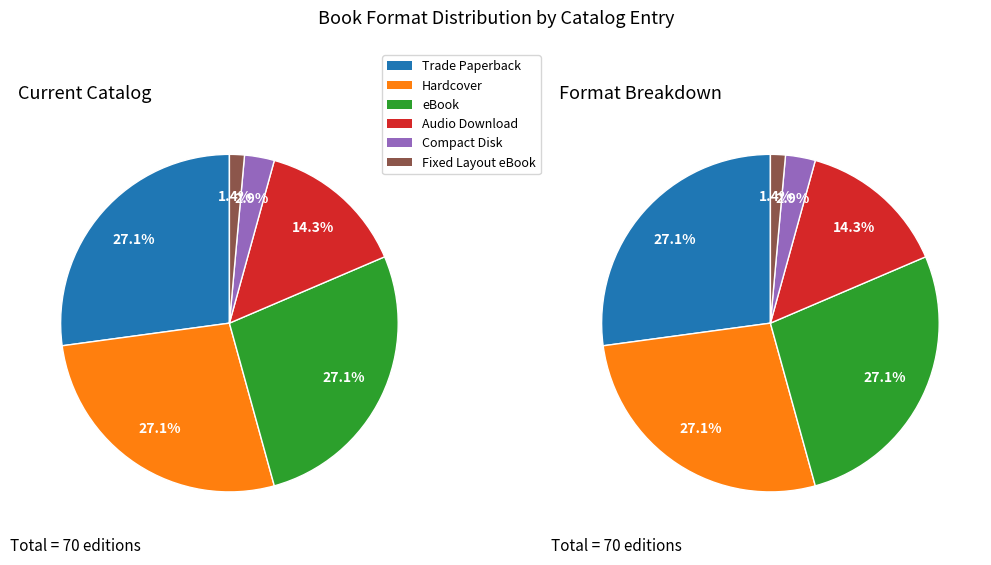

What is the smallest slice in the pie chart?

Fixed Layout eBook